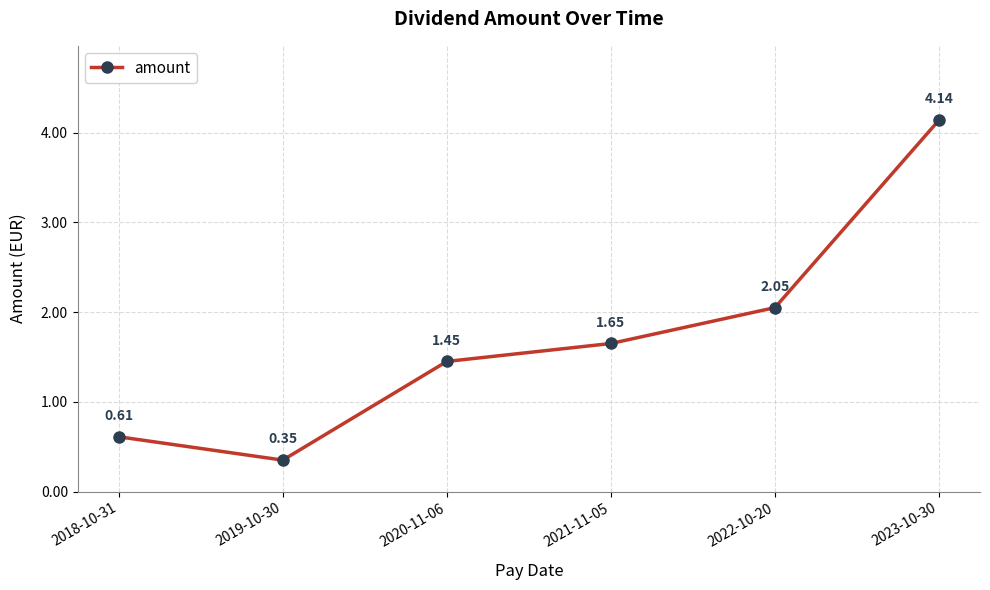

What is the difference between the maximum and minimum values?

3.8